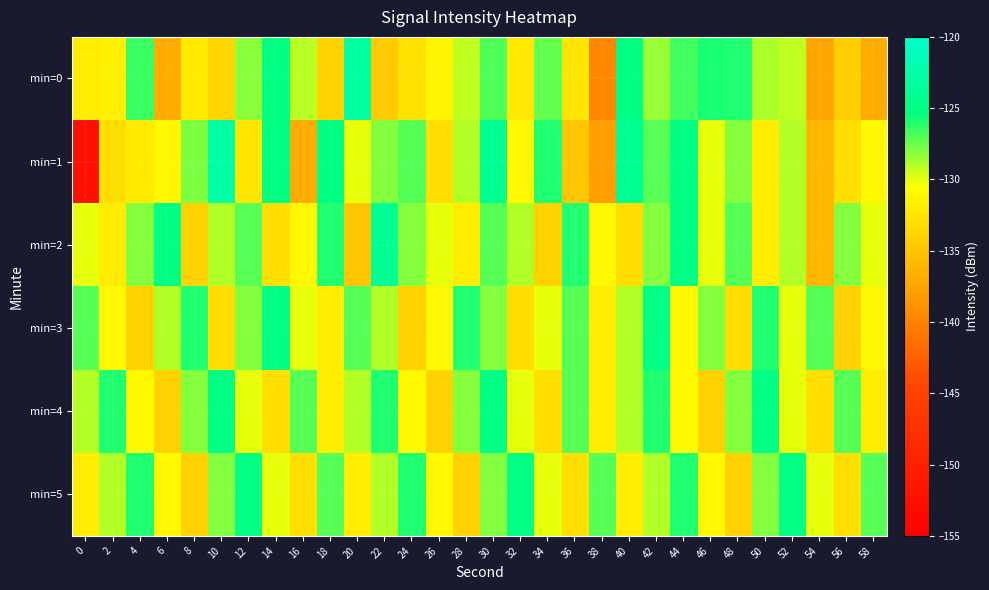

Which label corresponds to the largest value in the chart?

10